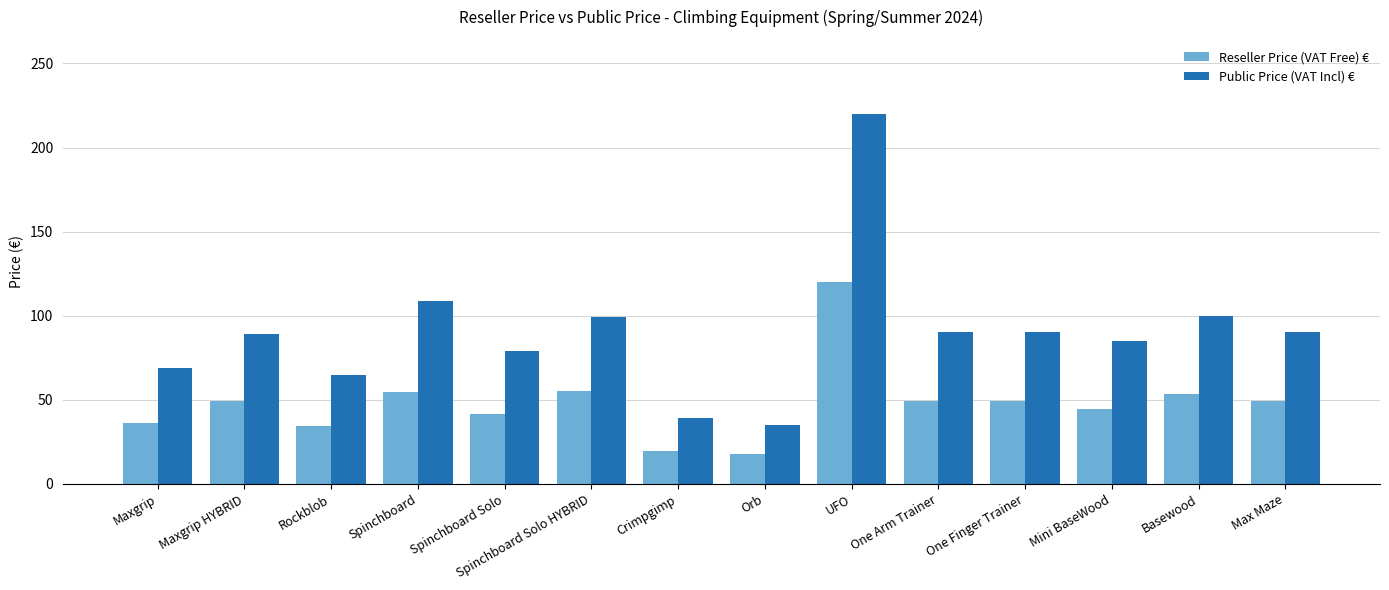

What is the total value across all series at Maxgrip?

105.3